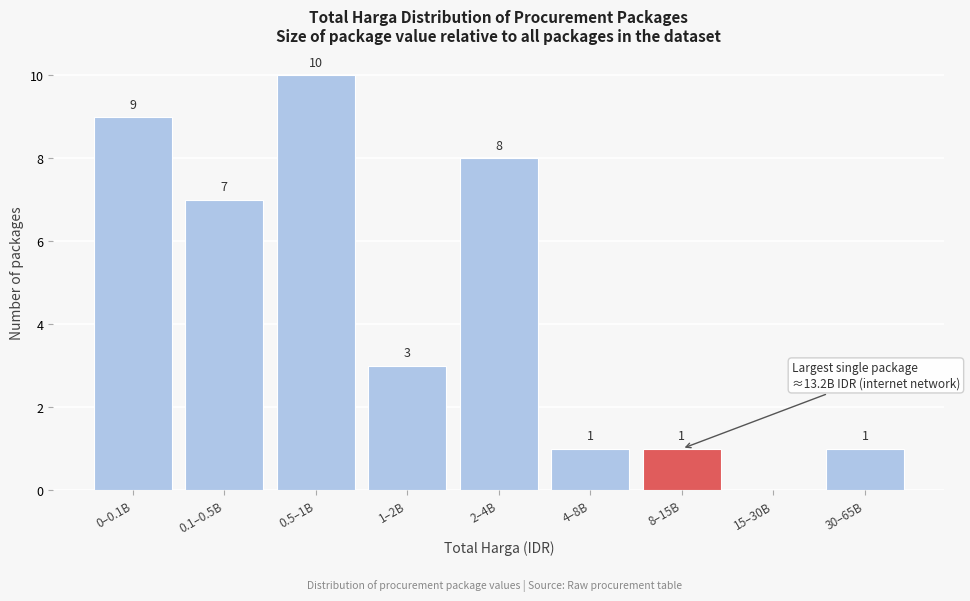

Reading left to right, transcribe all the data shown in this chart.

0–0.1B=9	0.1–0.5B=7	0.5–1B=10	1–2B=3	2–4B=8	4–8B=1	8–15B=1	15–30B=0	30–65B=1